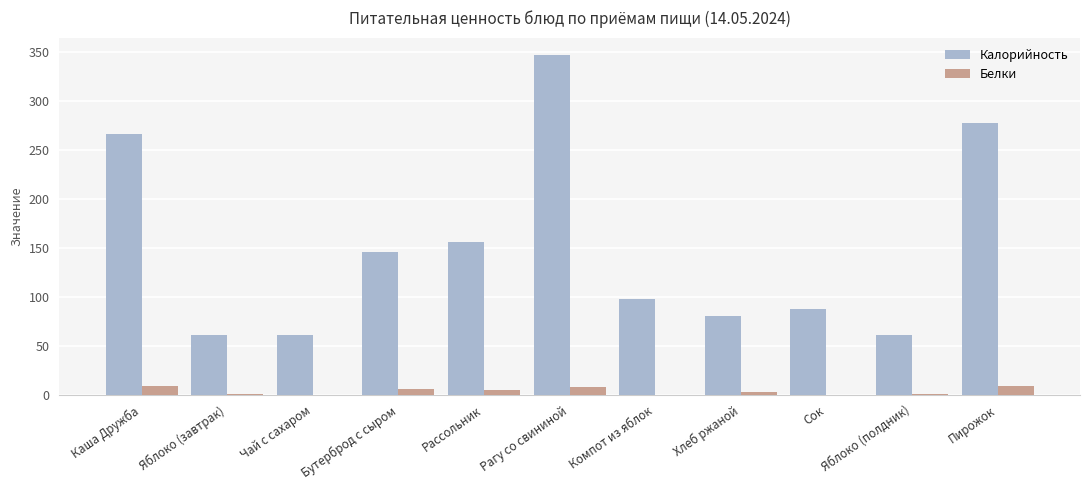

How many values in the Калорийность series exceed 97?

6